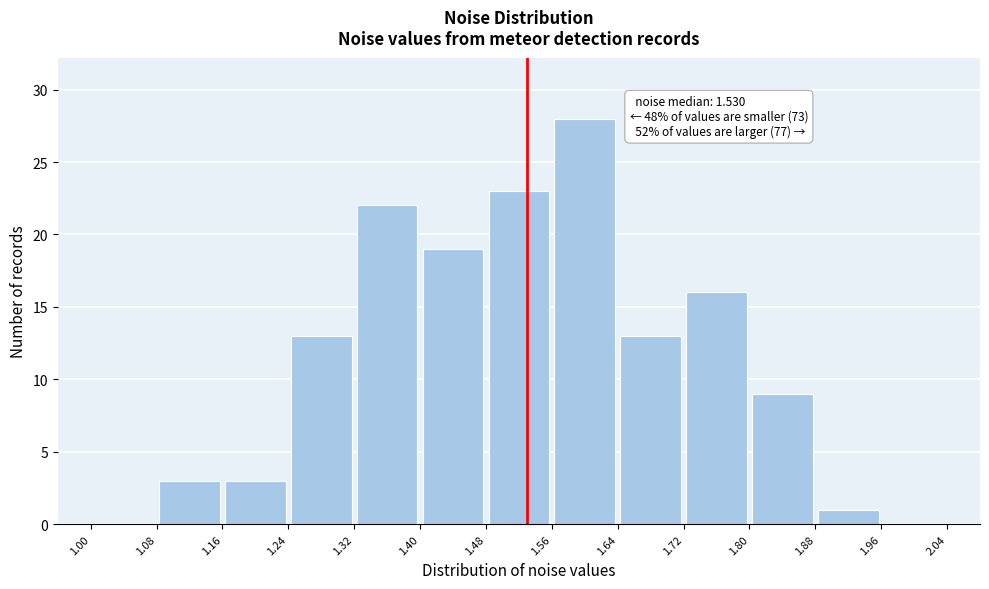

Over which range of the x-axis is the bar tallest?

1.56 to 1.64